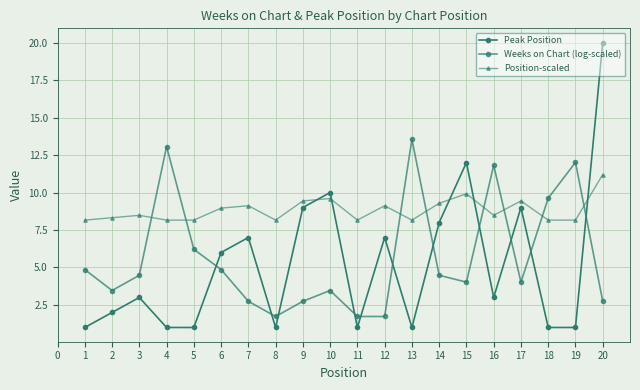

What is the minimum value for Position-scaled?

8.2